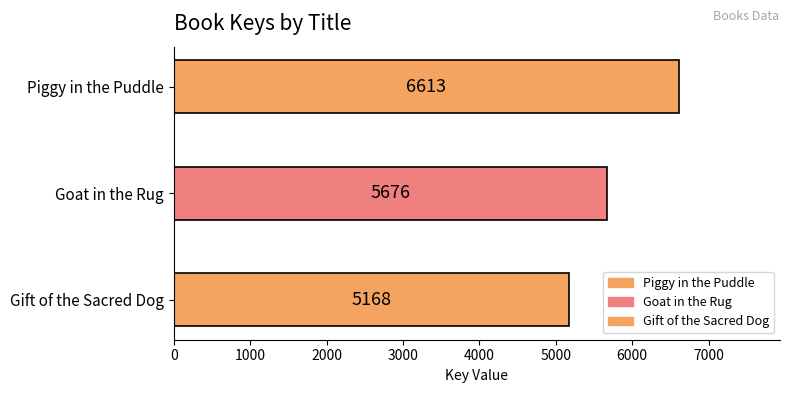

Count the number of categories in the chart.

3